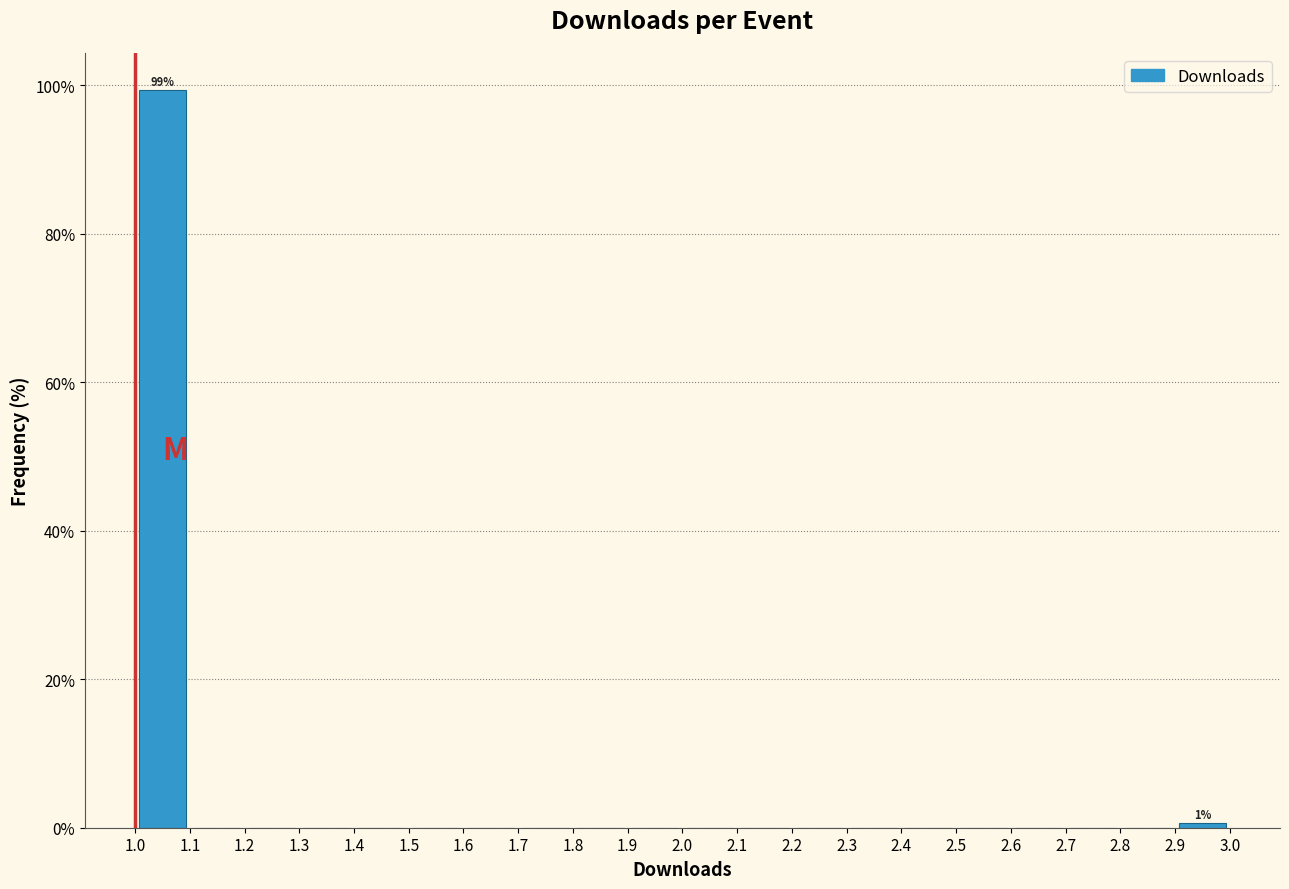

Which range on the x-axis has the tallest bar?

1.0 to 1.1